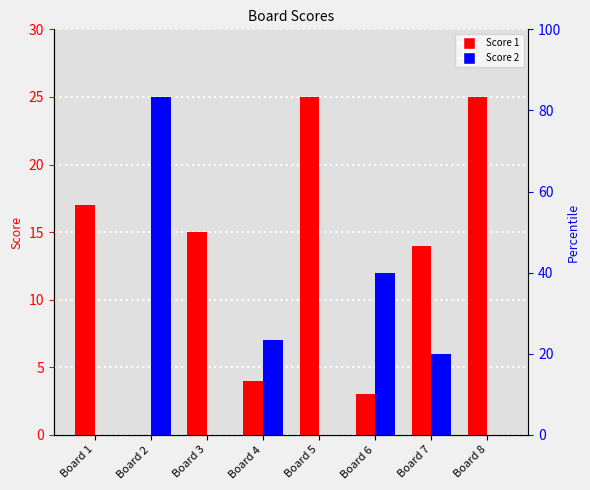

Reading right to left, transcribe all the data shown in this chart.

Score 1: Board 8=25	Board 7=14	Board 6=3	Board 5=25	Board 4=4	Board 3=15	Board 2=0	Board 1=17
Score 2: Board 8=0	Board 7=6	Board 6=12	Board 5=0	Board 4=7	Board 3=0	Board 2=25	Board 1=0